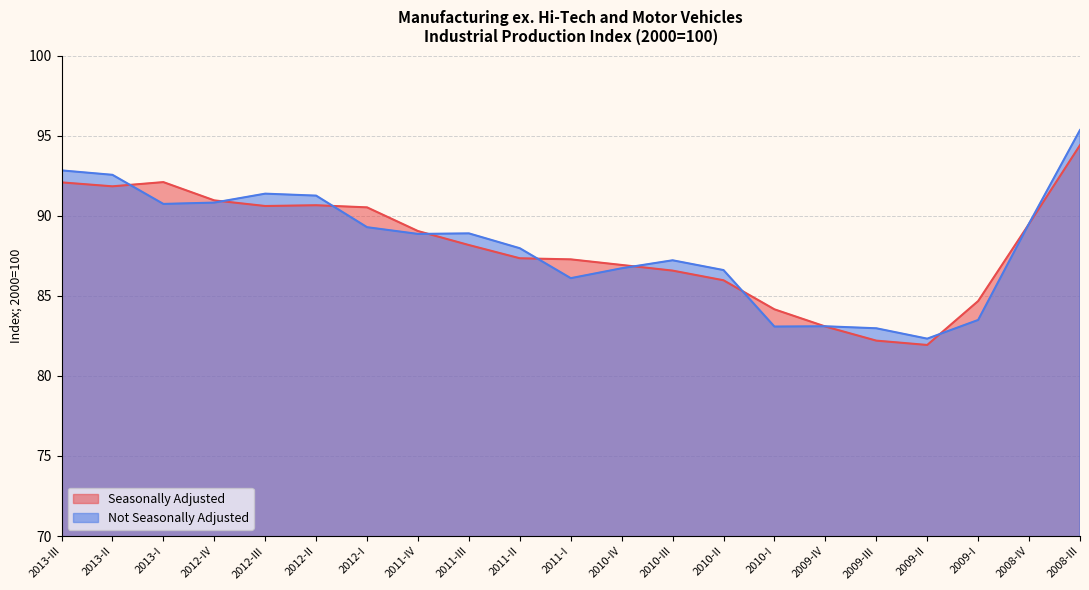

How many distinct data groups are displayed?

2